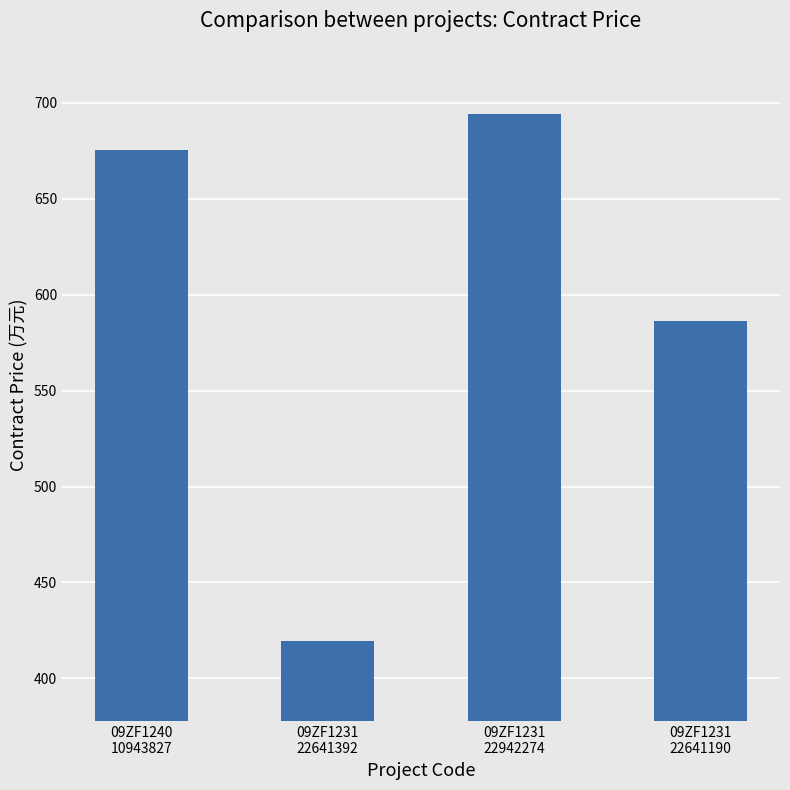

Reading left to right, extract all data points from this chart.

09ZF1240
10943827=675.2	09ZF1231
22641392=419.6	09ZF1231
22942274=693.9	09ZF1231
22641190=586.3